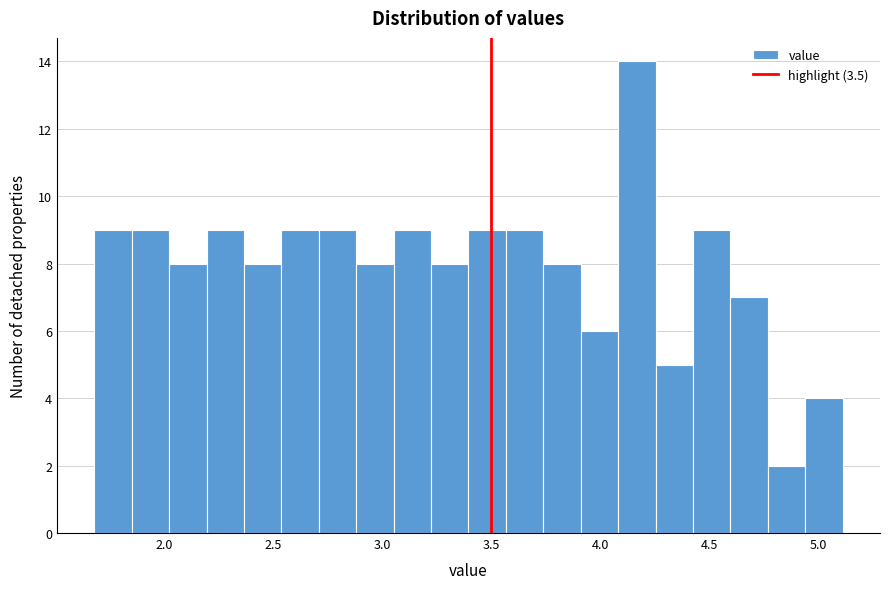

Around what value on the x-axis is the tallest bar? Give the approximate position of its centre, as read against the axis.

4.15